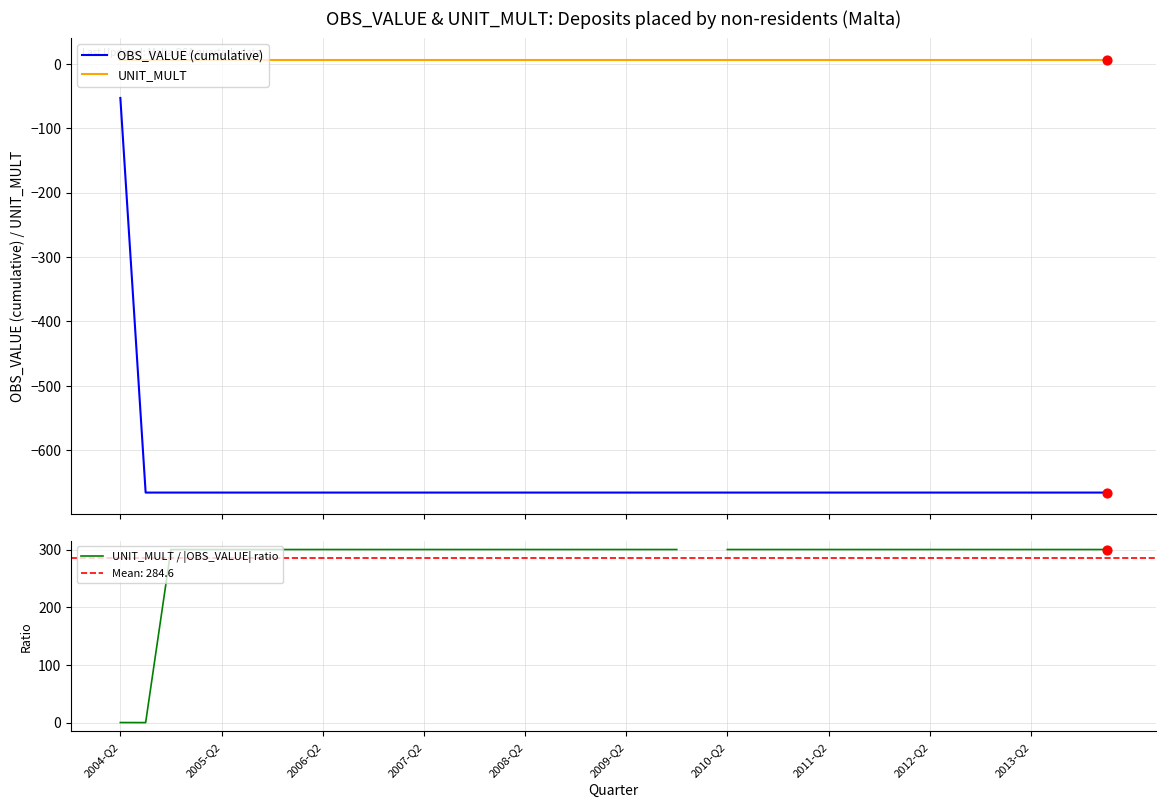

Which series contains the lowest Y value?

OBS_VALUE (cumulative)